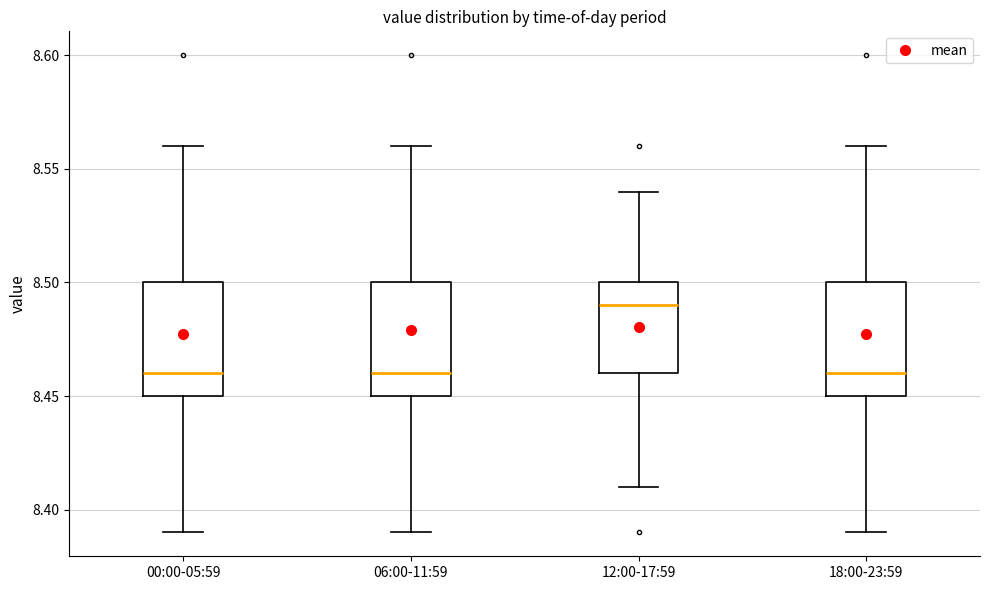

Reading left to right, transcribe this box plot: for each box, give where its median line is, the range the box spans, and where its two whiskers end, as read against the y-axis. The values are not printed on the chart, so give them approximately, as read against the axis.

00:00-05:59: median 8.46, box 8.45 to 8.50, whiskers 8.39 to 8.56
06:00-11:59: median 8.46, box 8.45 to 8.50, whiskers 8.39 to 8.56
12:00-17:59: median 8.49, box 8.46 to 8.50, whiskers 8.41 to 8.54
18:00-23:59: median 8.46, box 8.45 to 8.50, whiskers 8.39 to 8.56